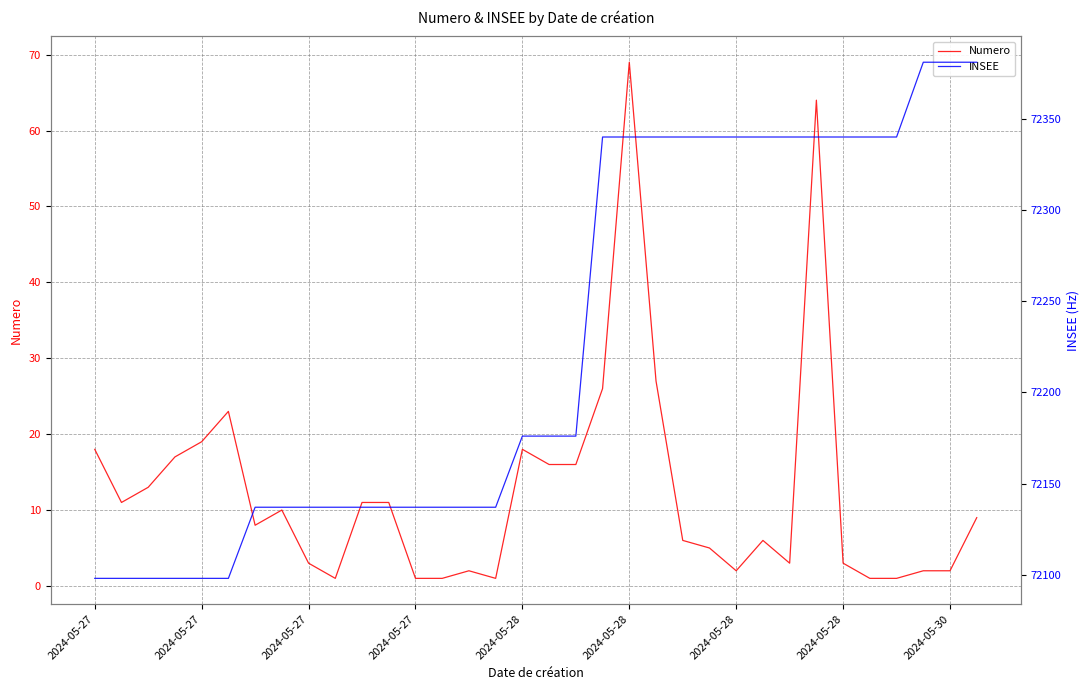

Reading left to right, extract all data points from this chart.

Numero: 18	11	13	17	19	23	8	10	3	1	11	11	1	1	2	1	18	16	16	26	69	27	6	5	2	6	3	64	3	1	1	2	2	9
INSEE: 72098	72098	72098	72098	72098	72098	72137	72137	72137	72137	72137	72137	72137	72137	72137	72137	72176	72176	72176	72340	72340	72340	72340	72340	72340	72340	72340	72340	72340	72340	72340	72381	72381	72381